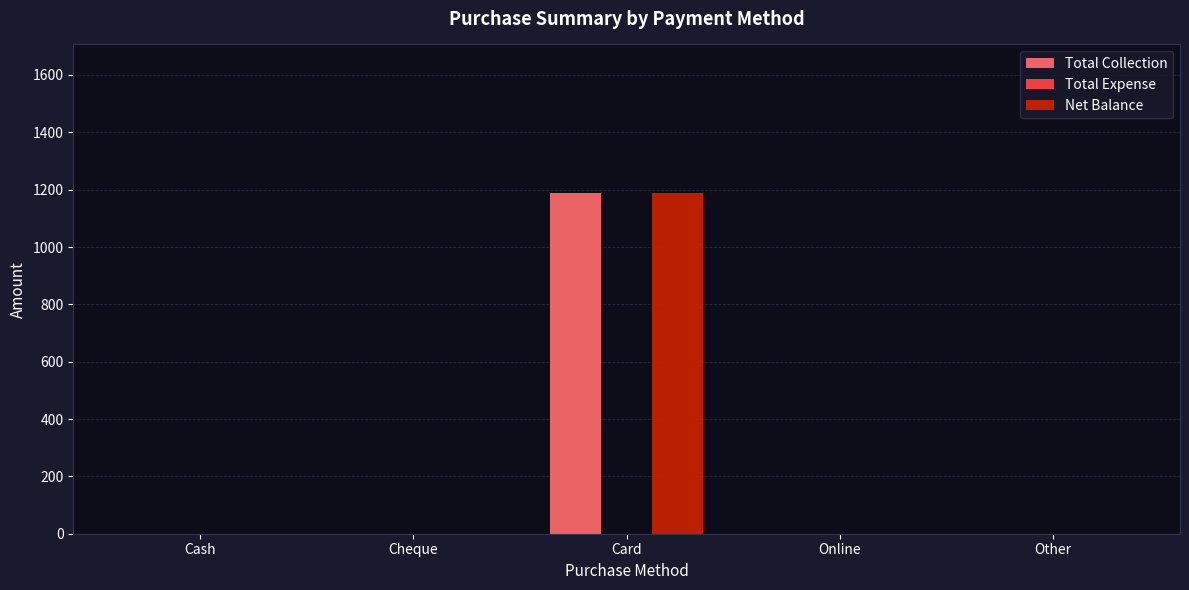

What is the greatest value displayed?

1190